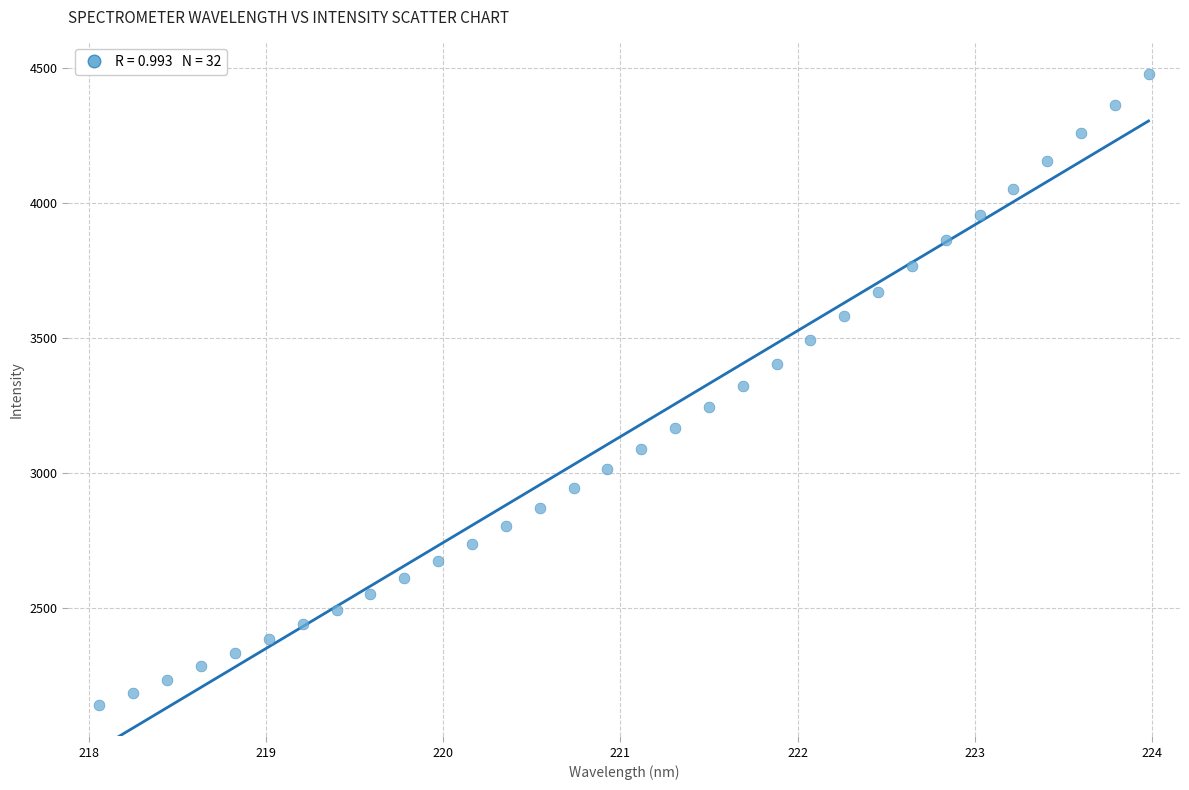

What is the range of Y values (max minus min)?

2337.5